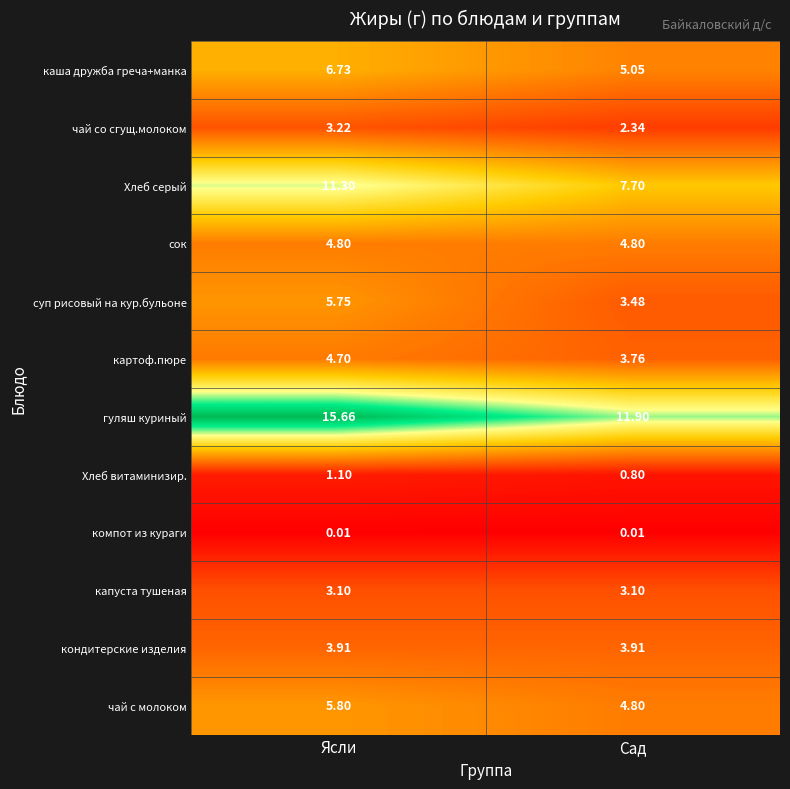

Which series changed the most between Ясли and Сад?

гуляш куриный